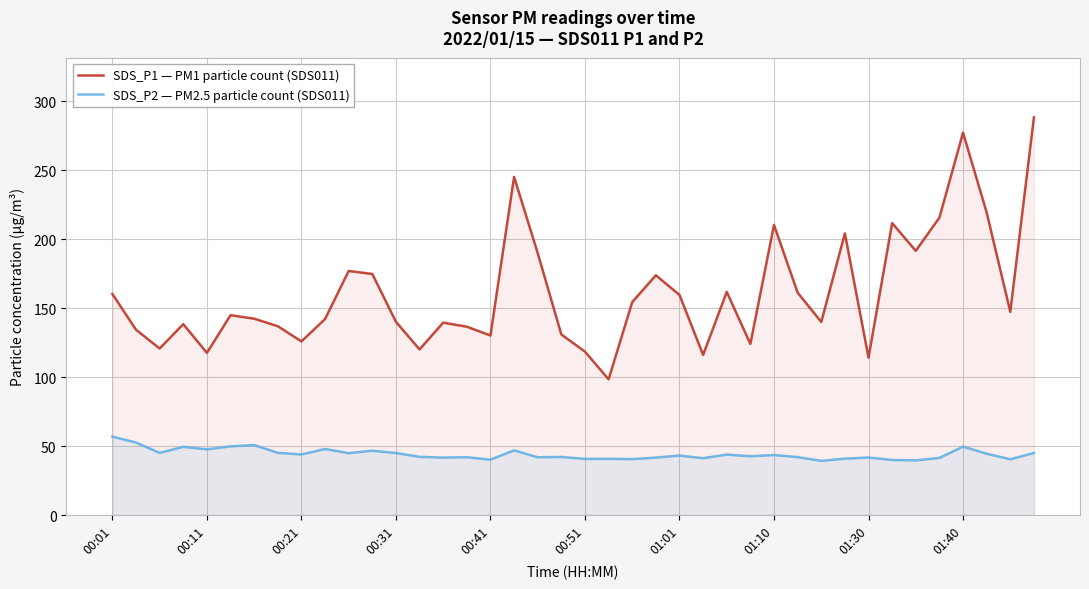

Is the value of SDS_P2 — PM2.5 particle count (SDS011) at 00:51 greater than the value of SDS_P1 — PM1 particle count (SDS011) at 00:11?

No